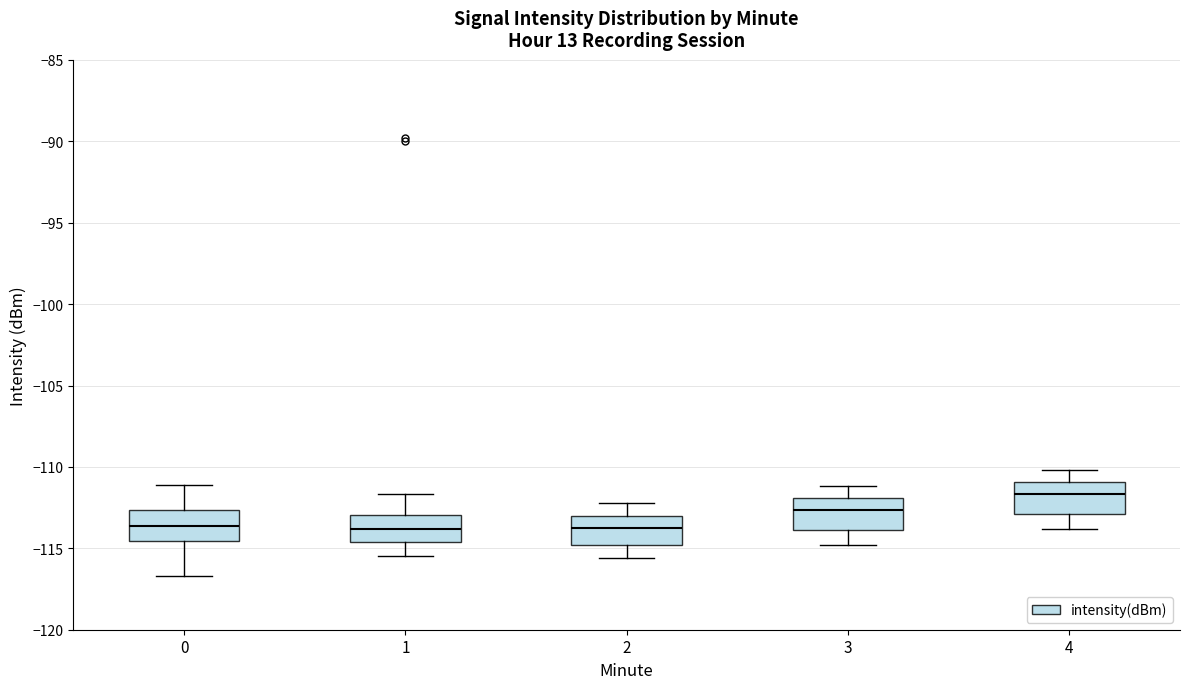

Reading left to right, transcribe this box plot: for each box, give where its median line is, the range the box spans, and where its two whiskers end, as read against the y-axis. The values are not printed on the chart, so give them approximately, as read against the axis.

0: median -113.5, box -114.5 to -112.5, whiskers -116.5 to -111.0
1: median -114.0, box -114.5 to -113.0, whiskers -115.5 to -111.5
2: median -113.5, box -115.0 to -113.0, whiskers -115.5 to -112.0
3: median -112.5, box -114.0 to -112.0, whiskers -115.0 to -111.0
4: median -111.5, box -113.0 to -111.0, whiskers -114.0 to -110.0